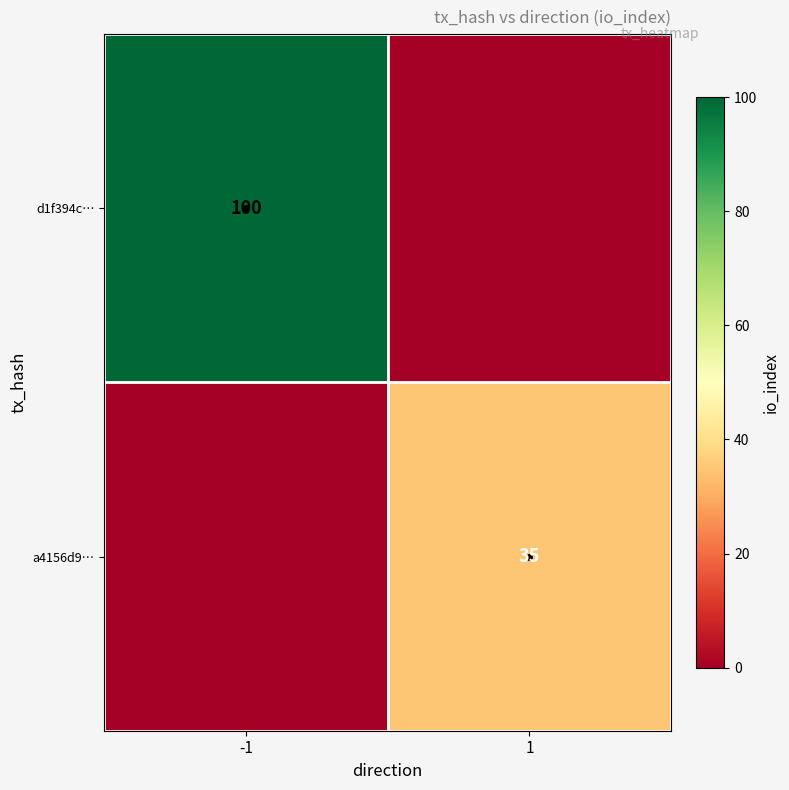

Is it true that d1f394c… equals 47 at -1?

False